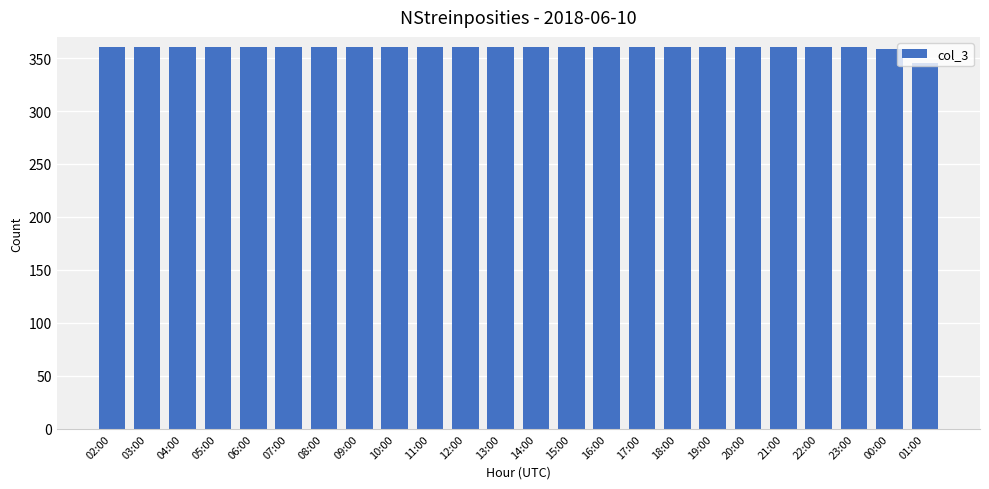

What is the sum of all values?

8624